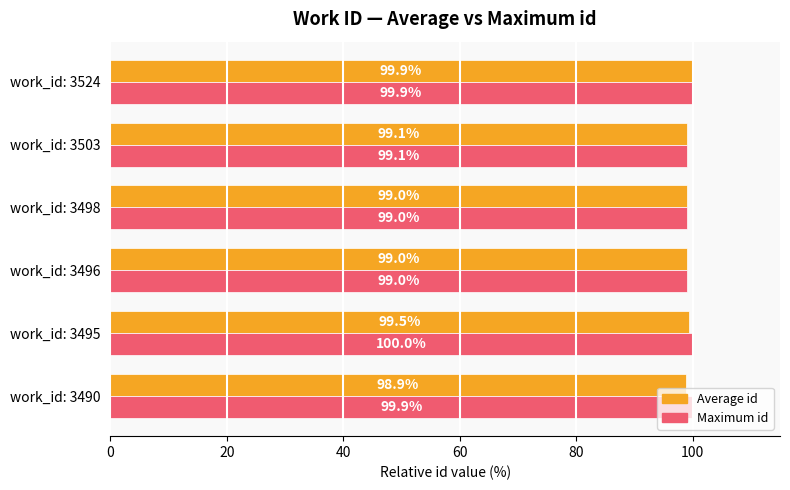

What are all the series names shown in the legend?

Average id, Maximum id